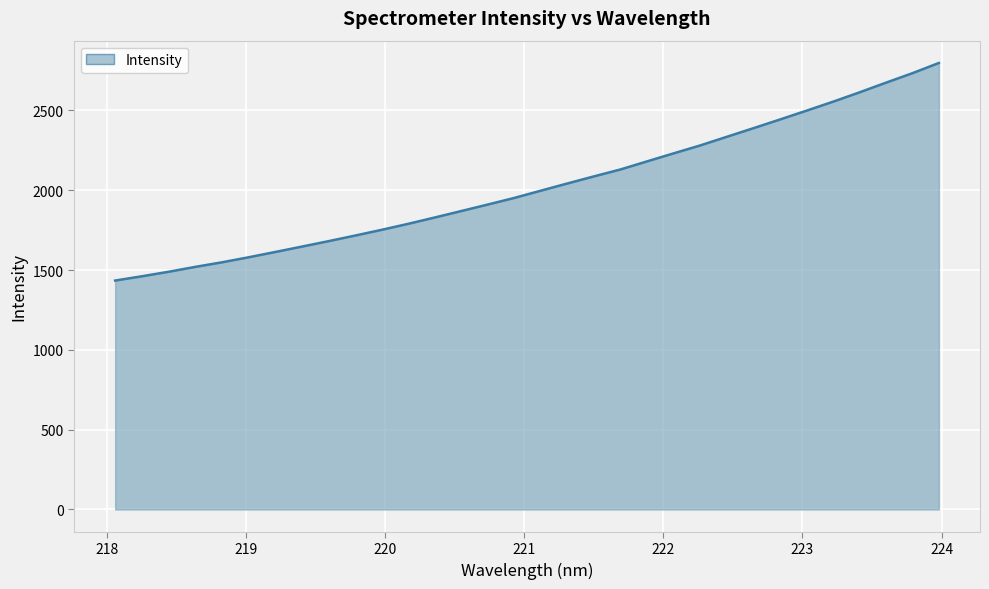

What is the smallest value displayed?

1434.0